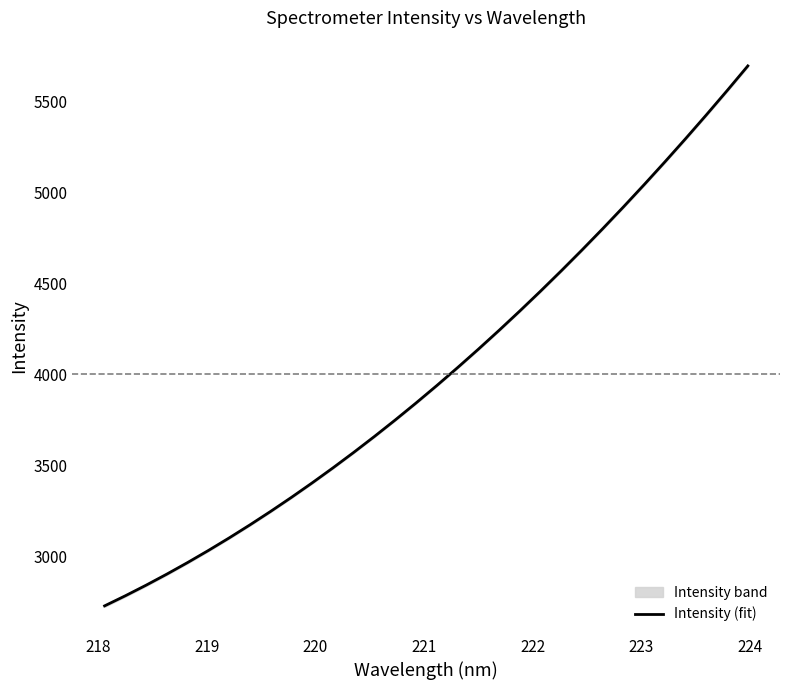

What is the maximum value for Intensity (fit)?

5696.3